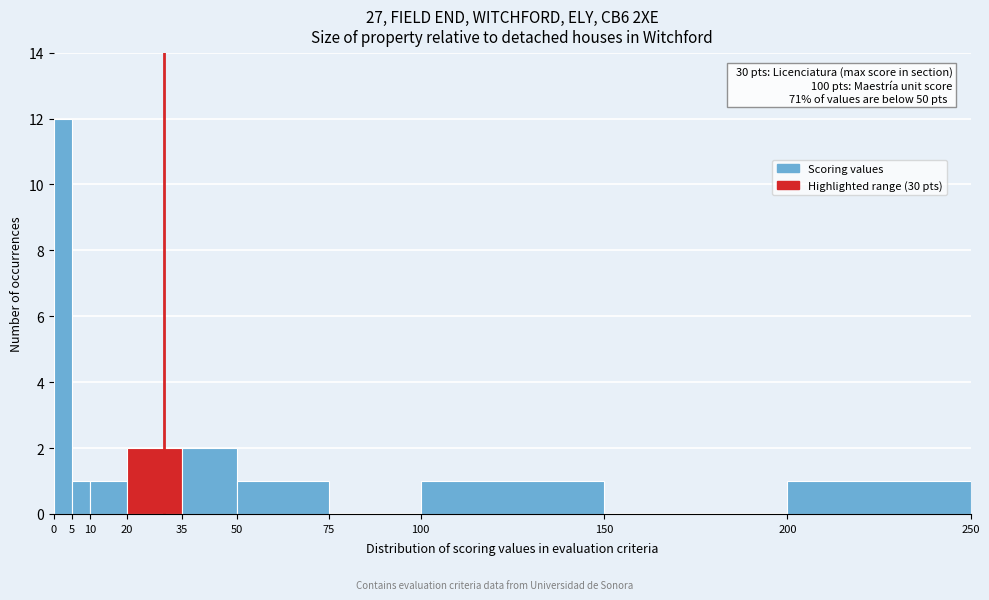

Over which range of the x-axis is the bar tallest?

0 to 5